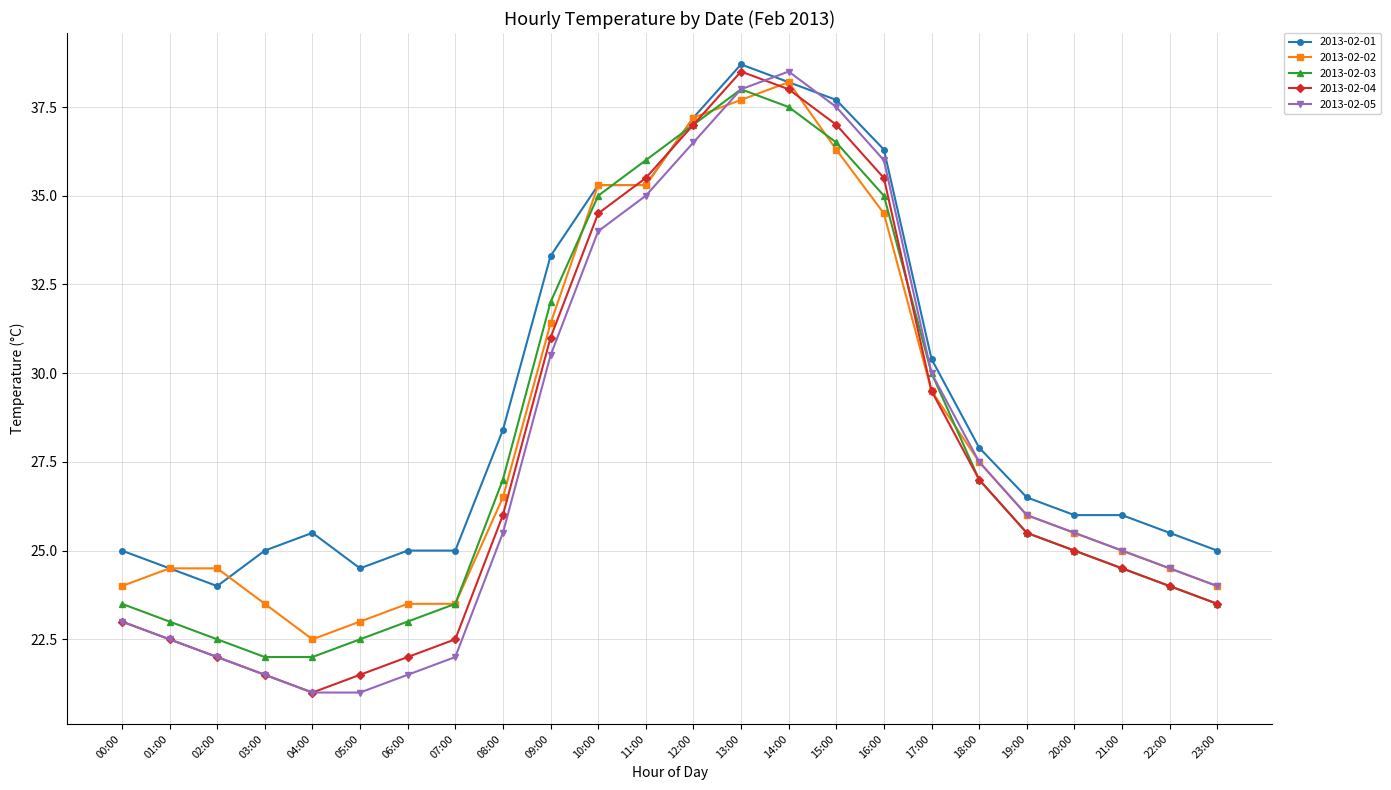

Which series changed the most between 07:00 and 21:00?

2013-02-05